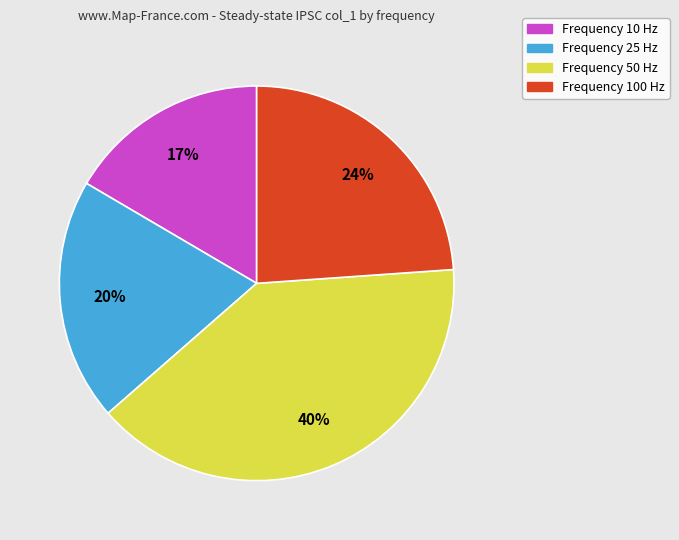

How many segments does this pie chart have?

4